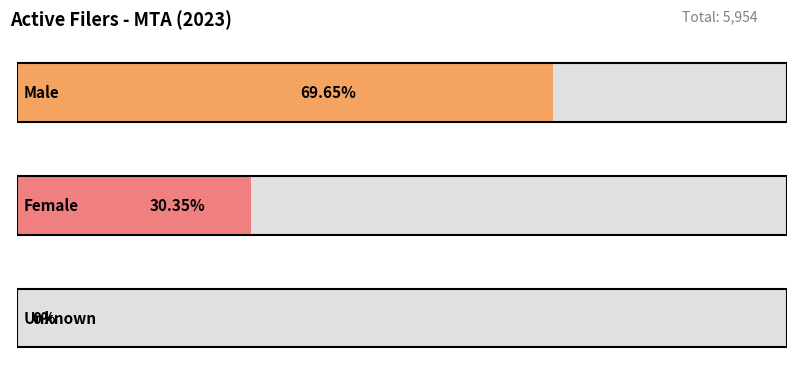

Is the value of Proportion at Unknown greater than the value of Count at Female?

No